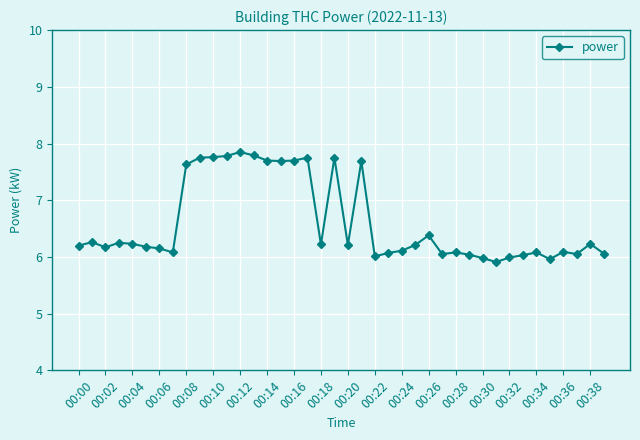

What is the value of the 20th point from the left?

7.8